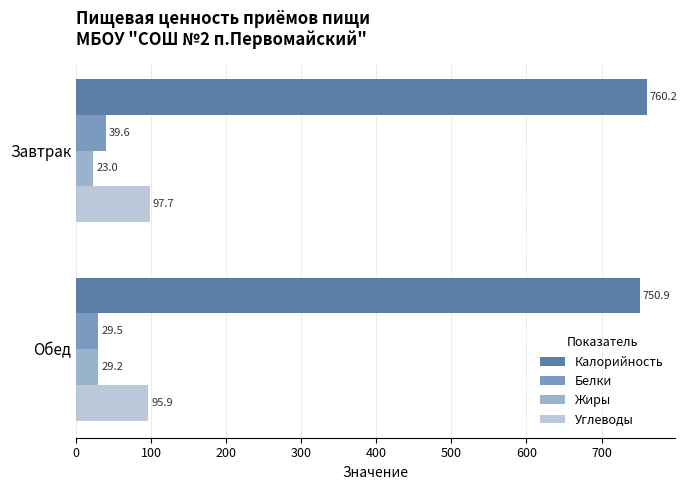

List the labels in order of Углеводы value, largest first.

Завтрак, Обед